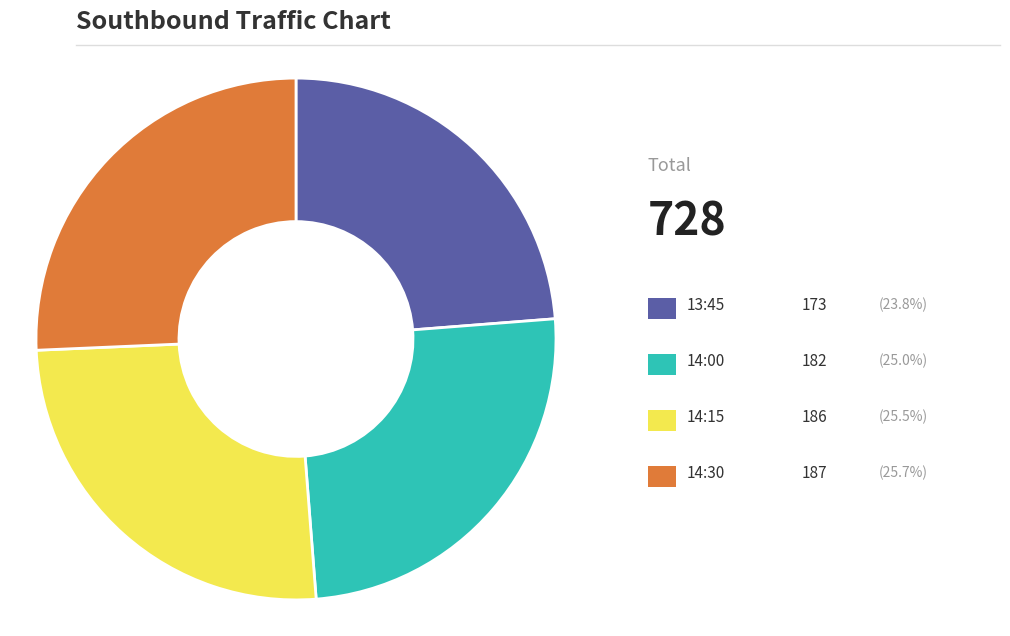

Does any single category account for the majority?

No